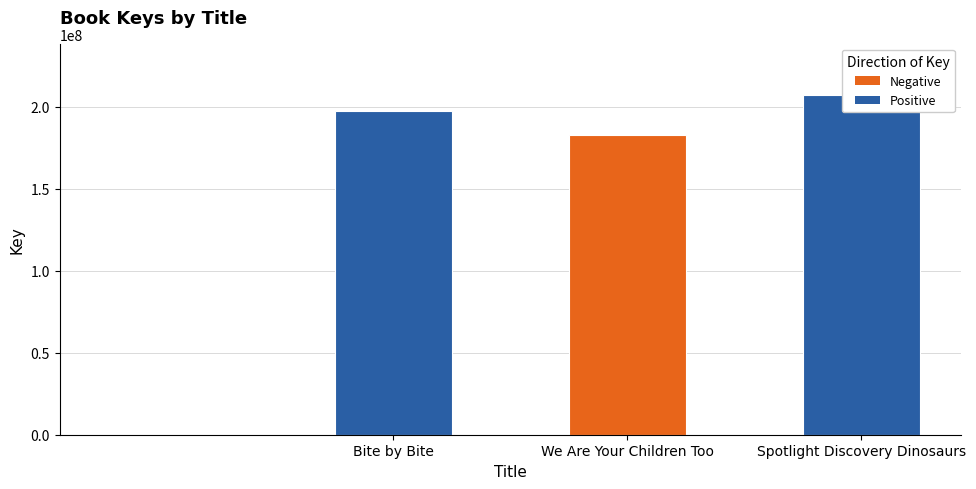

What is the label of the 3rd bar from the right?

Bite by Bite